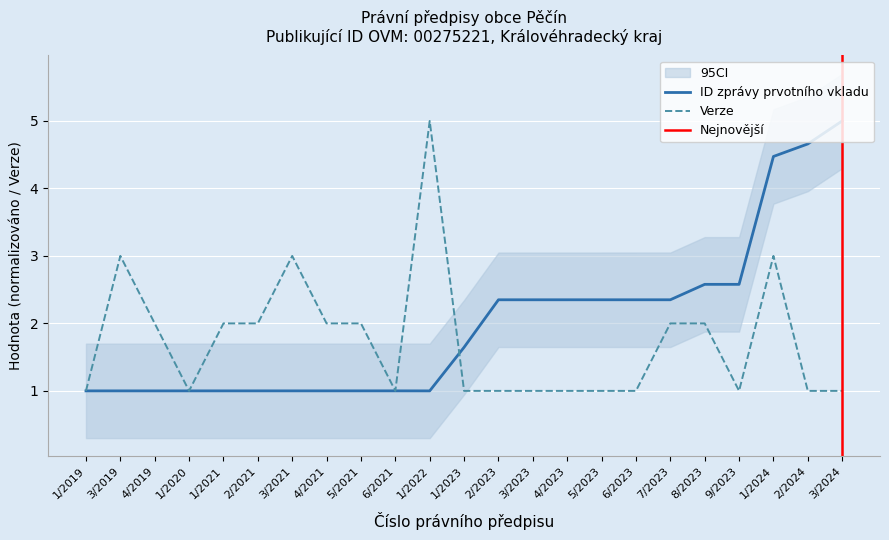

What is the sum of the ID zprávy prvotního vkladu values at 3/2021 and 5/2023?

3.4